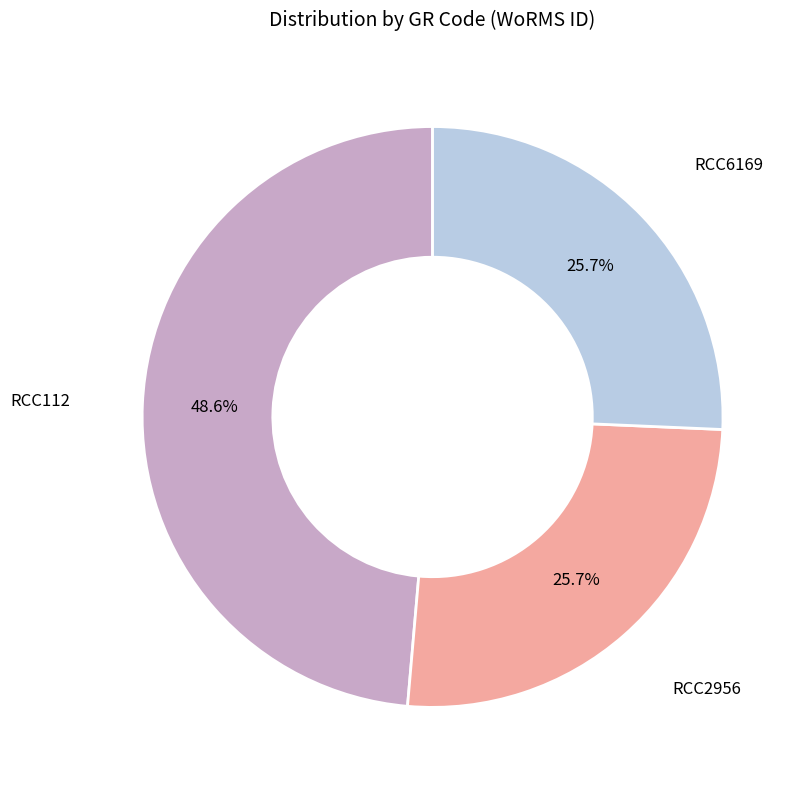

Is there any slice that represents more than half of the pie?

No